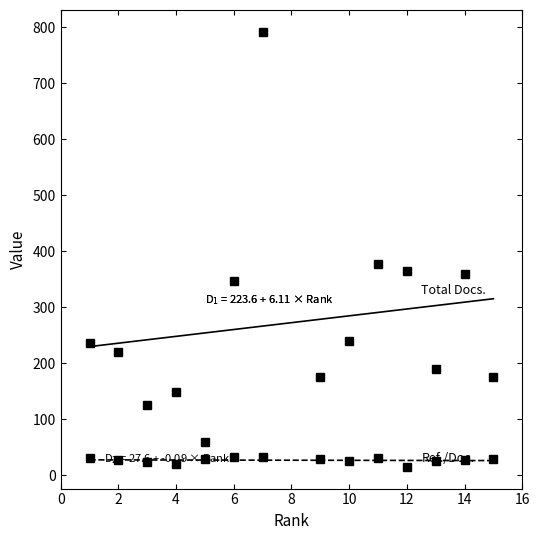

Which series has the largest total across all categories?

Total Docs. (3years)